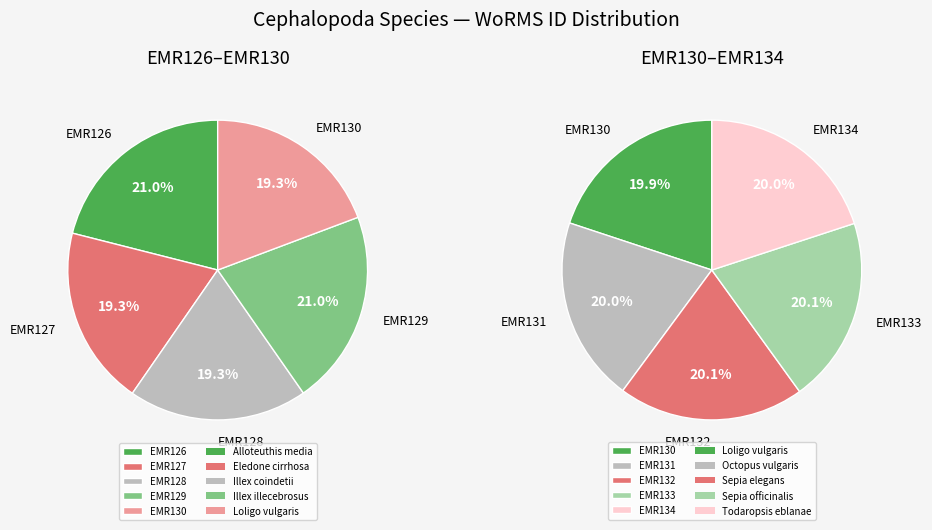

Do Eledone cirrhosa and Sepia officinalis together represent more than half of the pie?

No